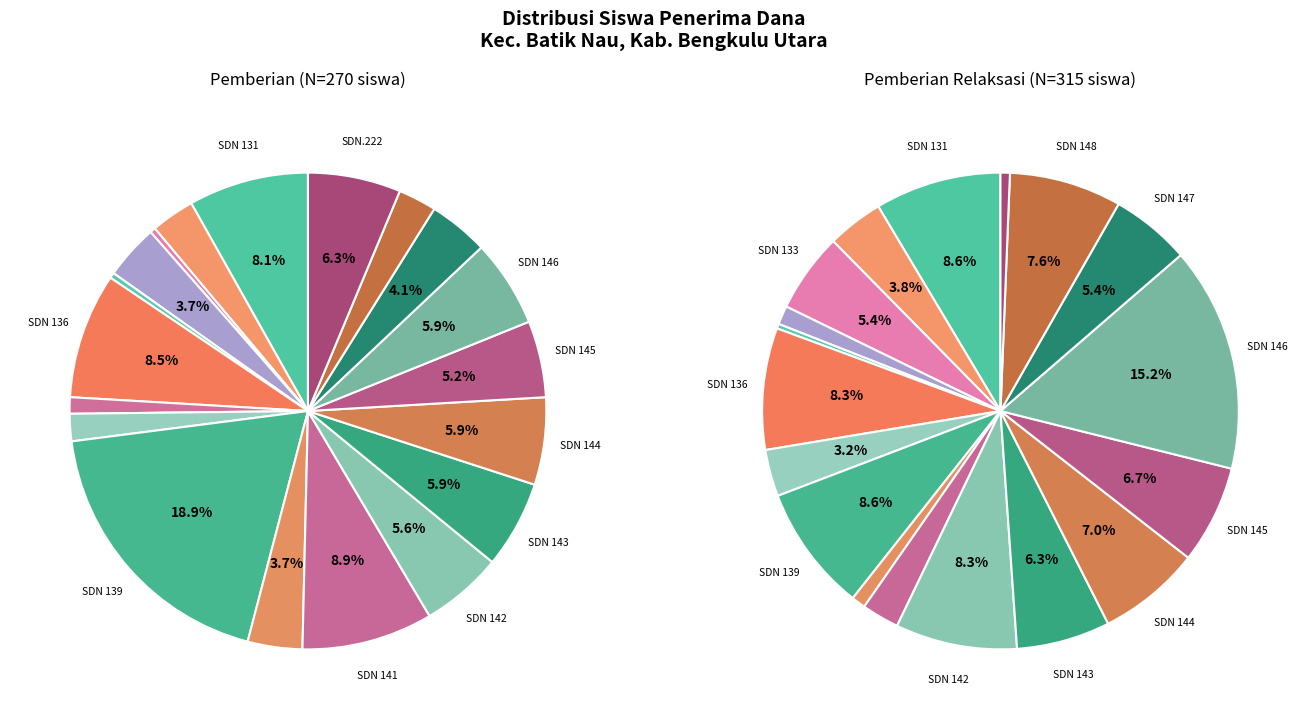

The values_pemberian slice represents 1% of the pie. True or false?

False